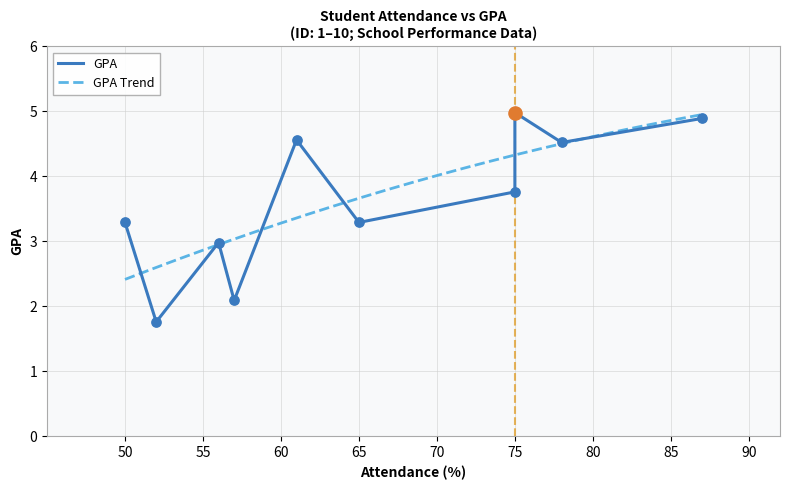

Which has a higher value, 52 or 87?

87